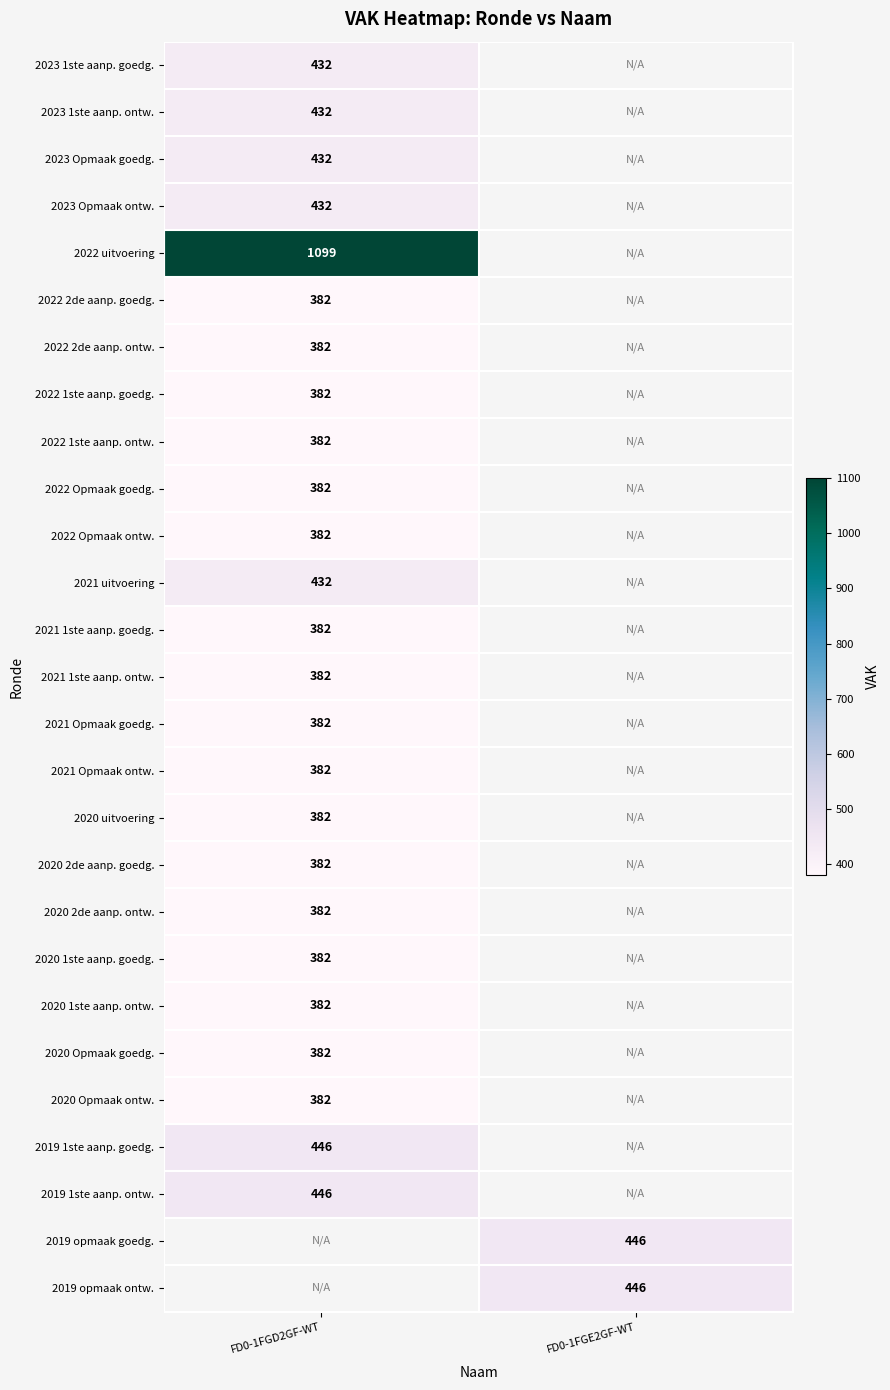

Is the value of 2019 opmaak ontw. at FD0-1FGE2GF-WT greater than the value of 2023 Opmaak goedg. at FD0-1FGD2GF-WT?

Yes